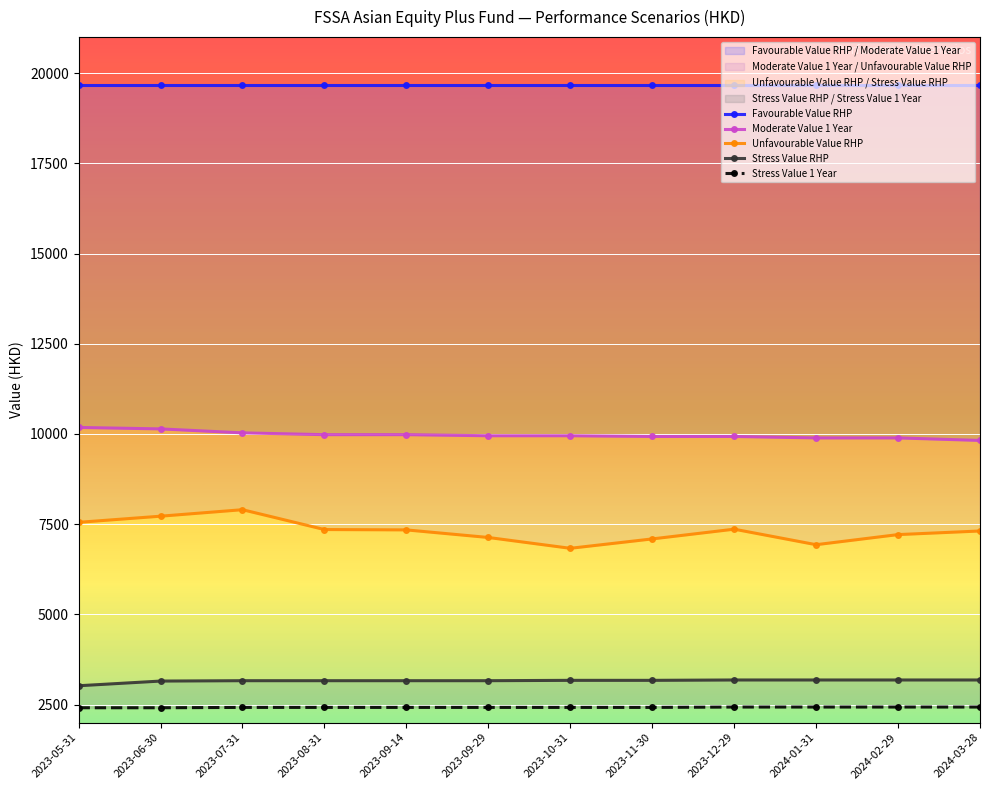

Which series has the largest total across all categories?

Favourable Value RHP